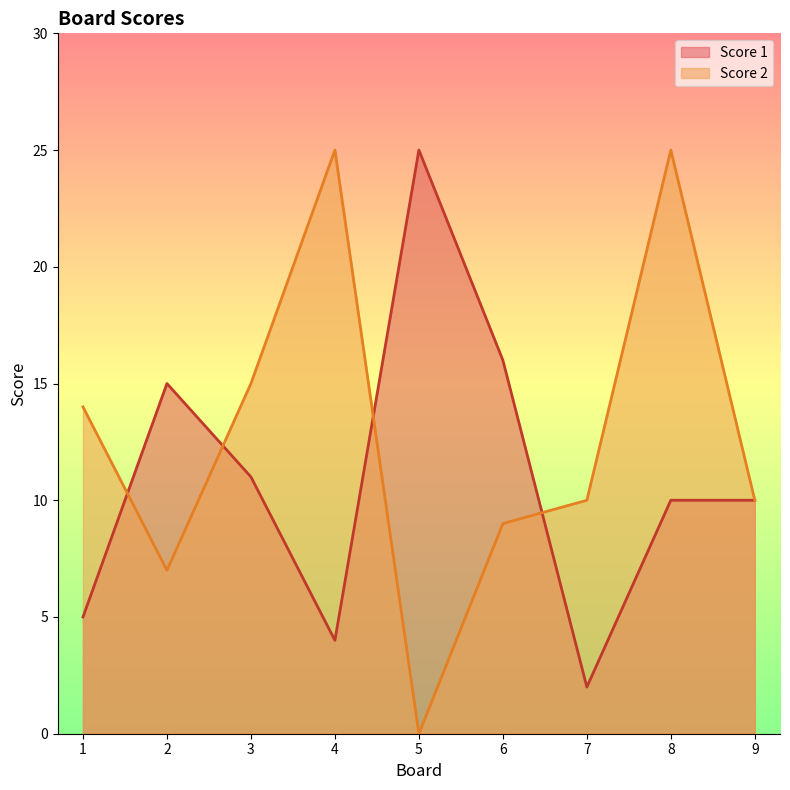

How many interior local valleys does the Score 1 series have?

2